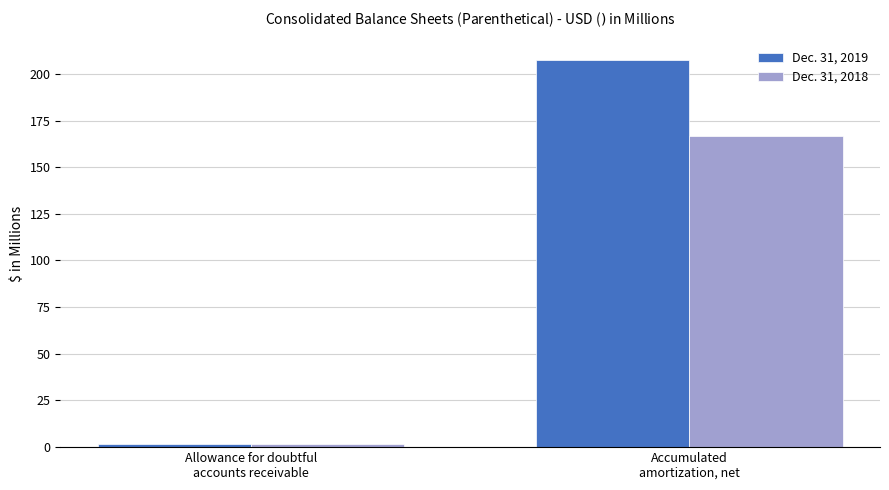

What is the average value of the Dec. 31, 2018 series?

84.3